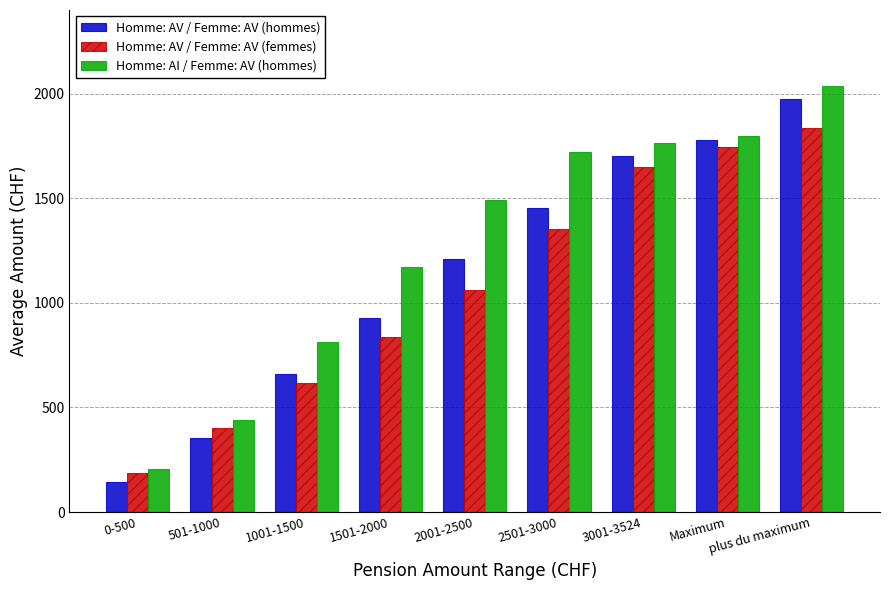

The value of Homme: AV / Femme: AV (hommes) at Maximum is 1778. True or false?

True